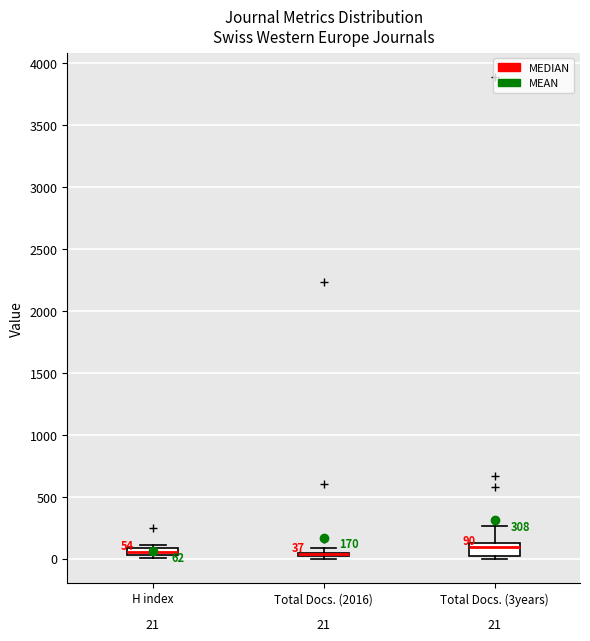

Comparing the boxes themselves (not the whiskers), which one is the tallest?

Total Docs. (3years)